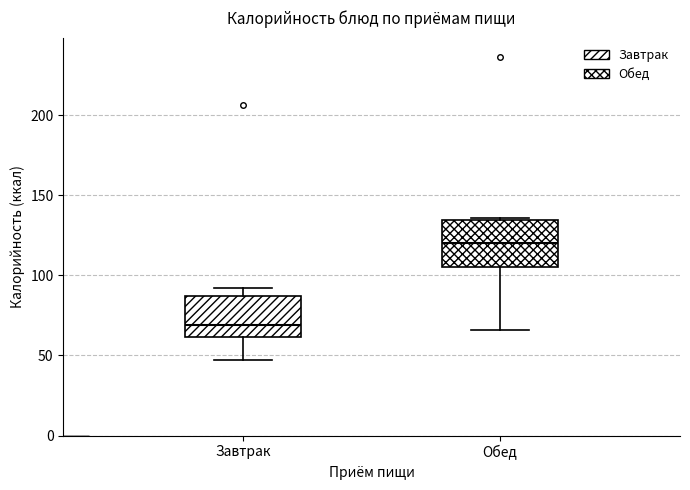

Reading left to right, transcribe this box plot: for each box, give where its median line is, the range the box spans, and where its two whiskers end, as read against the y-axis. The values are not printed on the chart, so give them approximately, as read against the axis.

Завтрак: median 70, box 60 to 85, whiskers 45 to 90
Обед: median 120, box 105 to 135, whiskers 65 to 135